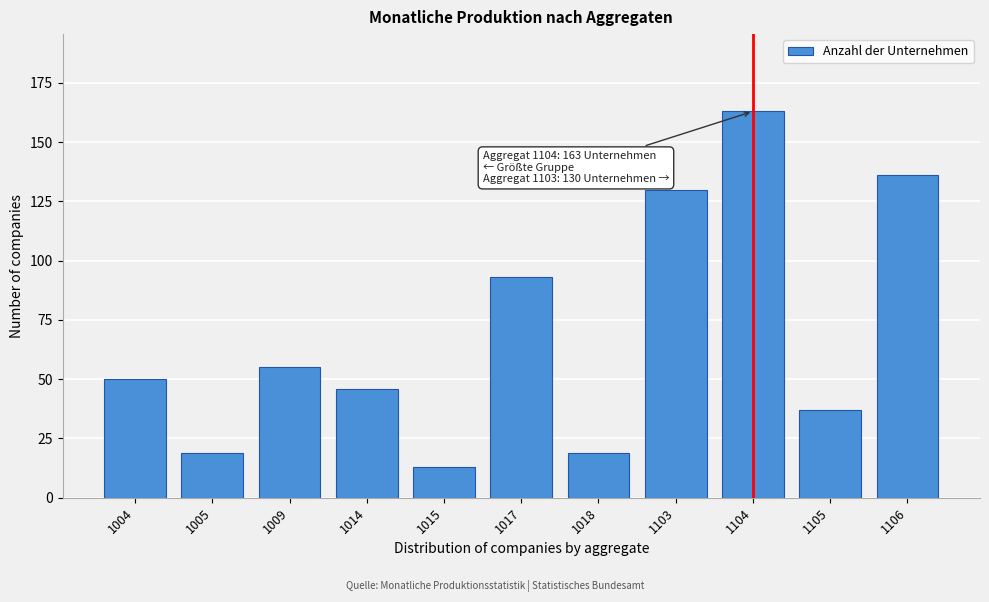

Reading right to left, what are all the values shown in this chart?

136	37	163	130	19	93	13	46	55	19	50